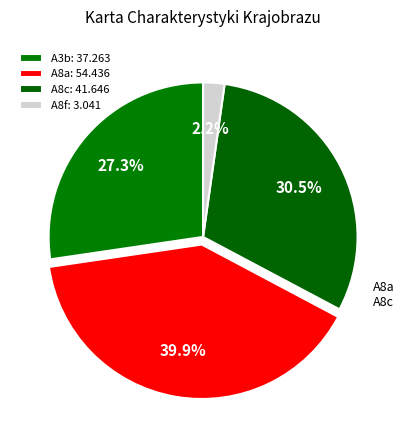

Count the number of slices in the pie.

4